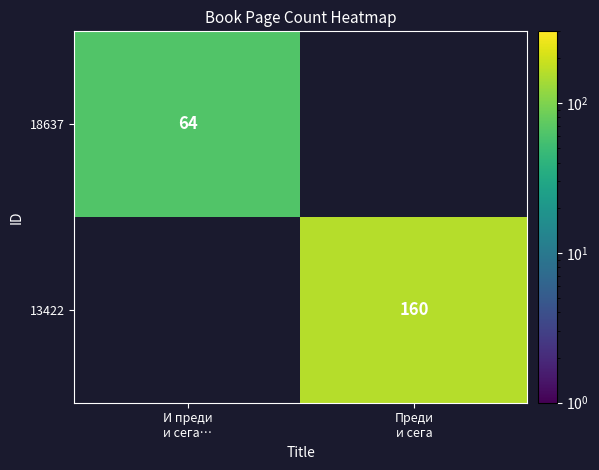

How many distinct data groups are displayed?

2